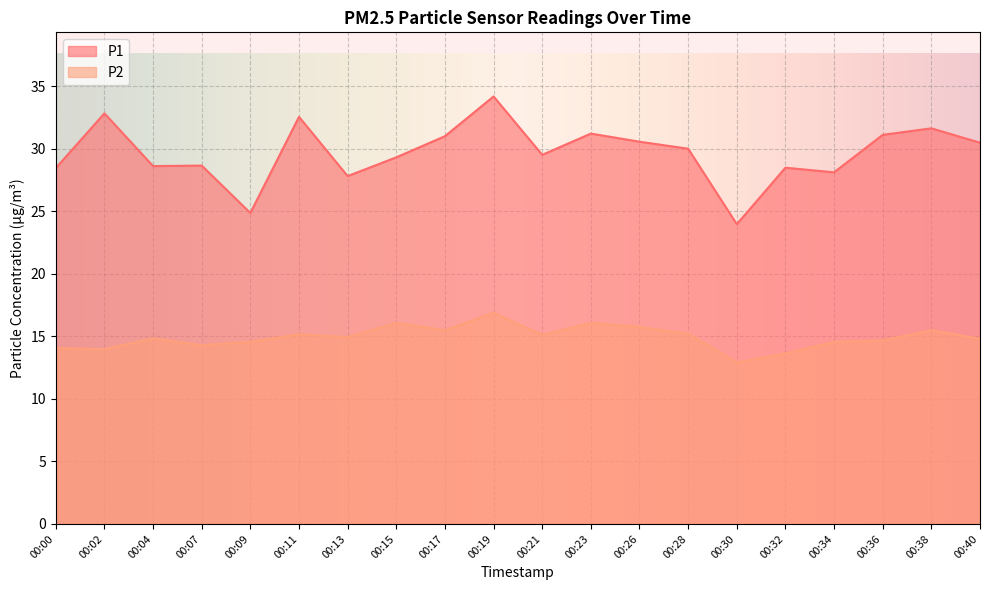

Where is the first local maximum for P1?

00:02